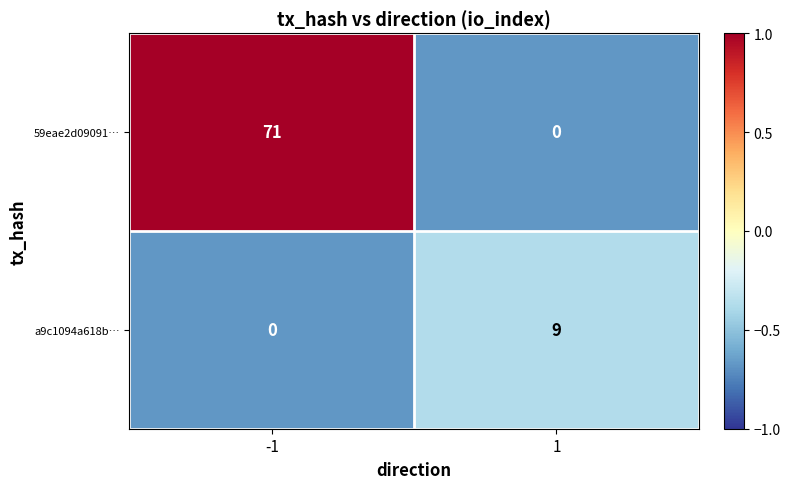

What is the spread (max minus min) of values at -1?

71